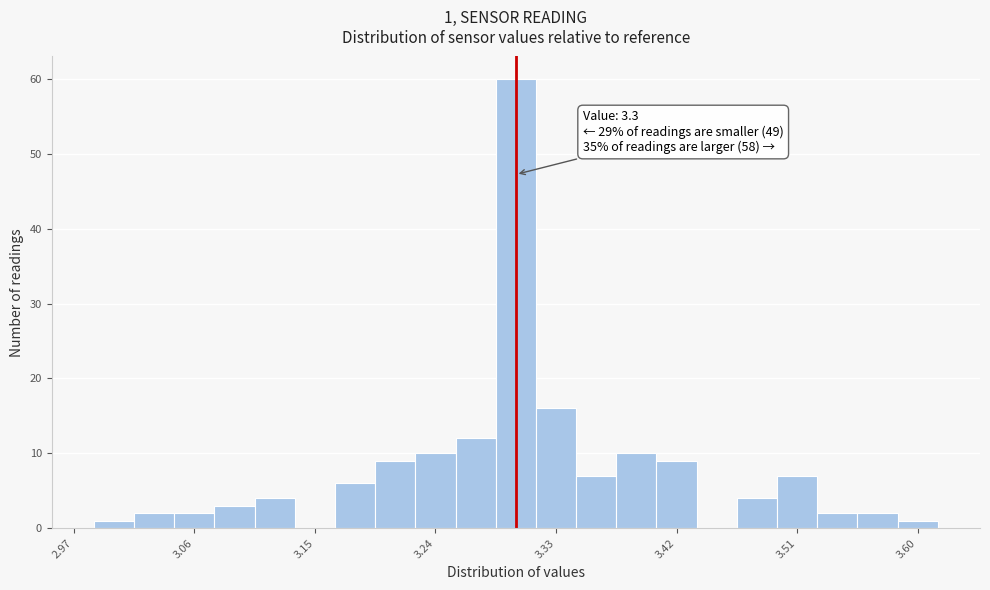

Around what value on the x-axis is the tallest bar? Give the approximate position of its centre, as read against the axis.

3.30